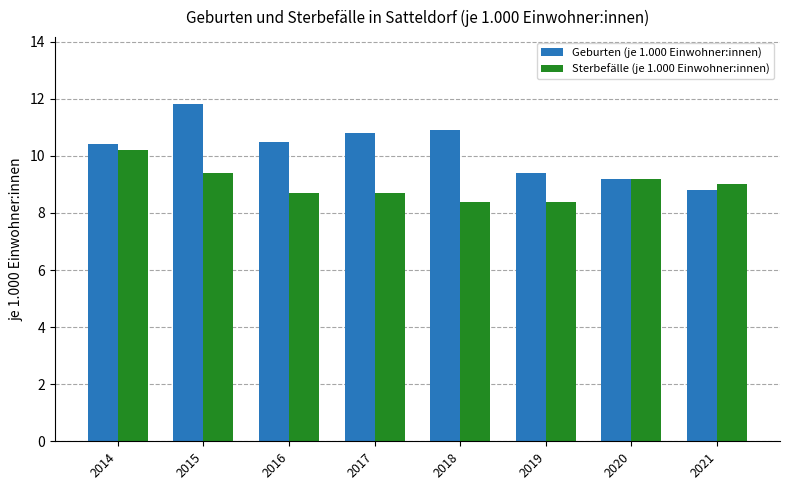

How many distinct data groups are displayed?

2